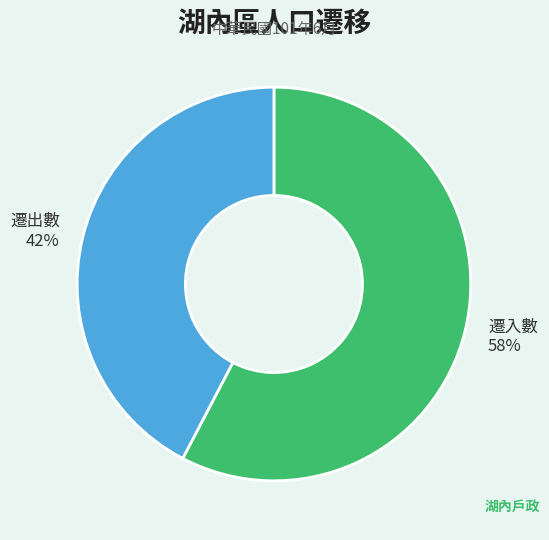

What is the ratio of the value at 遷入數 to the value at 遷出數?

1.4